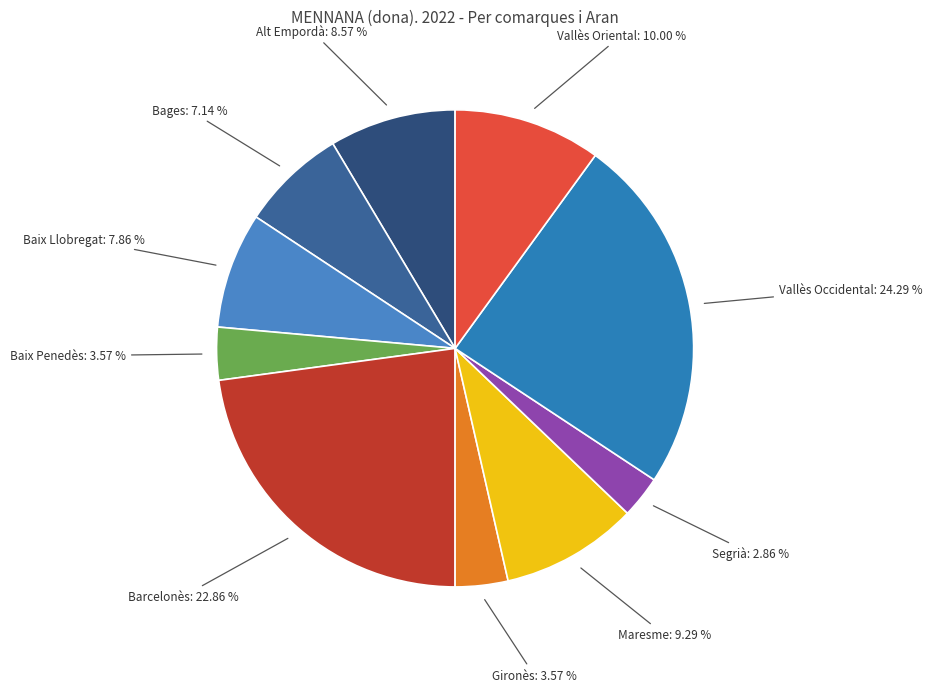

How many segments does this pie chart have?

10